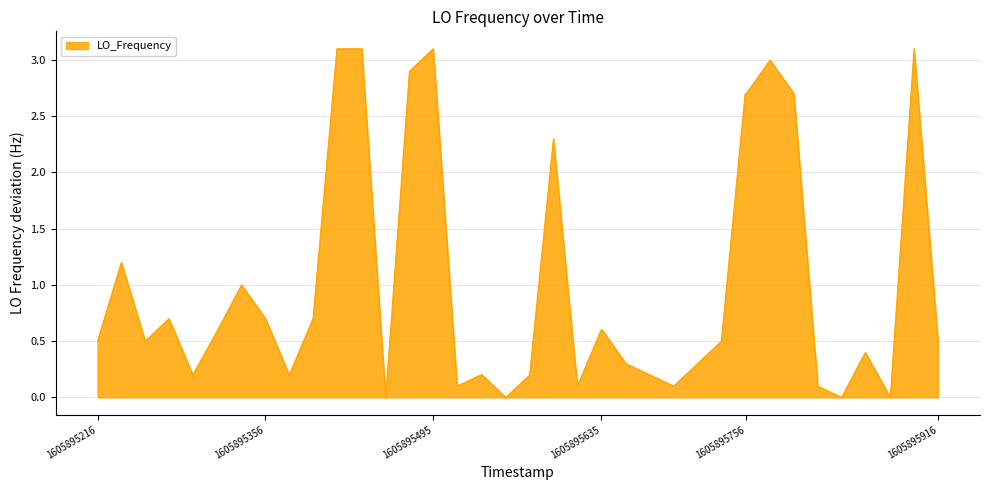

What is the maximum value shown in the chart?

3.1